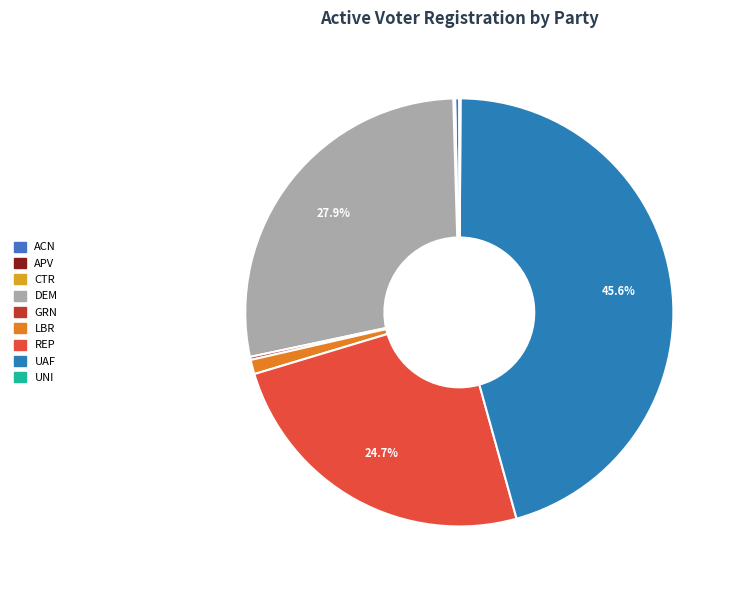

How many segments does this pie chart have?

9